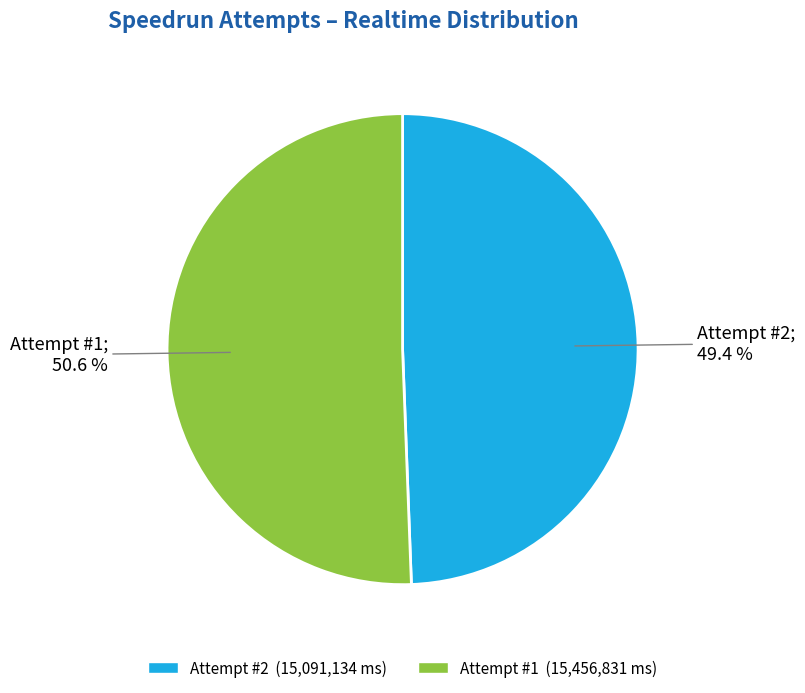

Between Attempt #2 and Attempt #1, which is larger?

Attempt #1